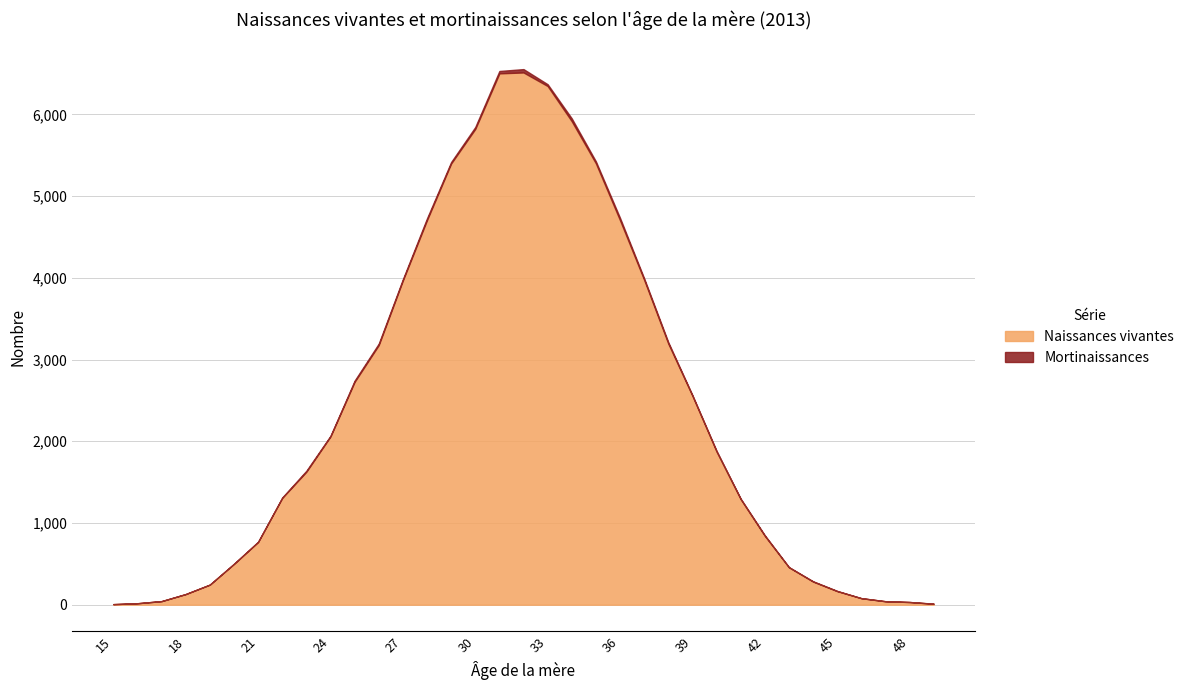

What is the highest value of the Mortinaissances series?

41